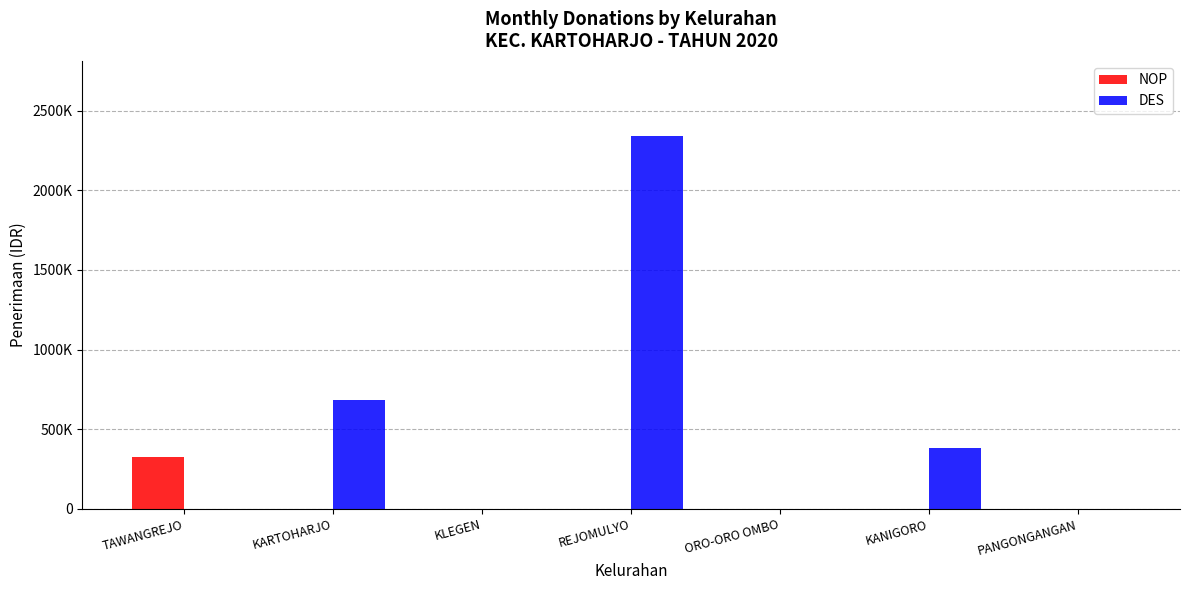

Does the chart contain stacked bars?

No